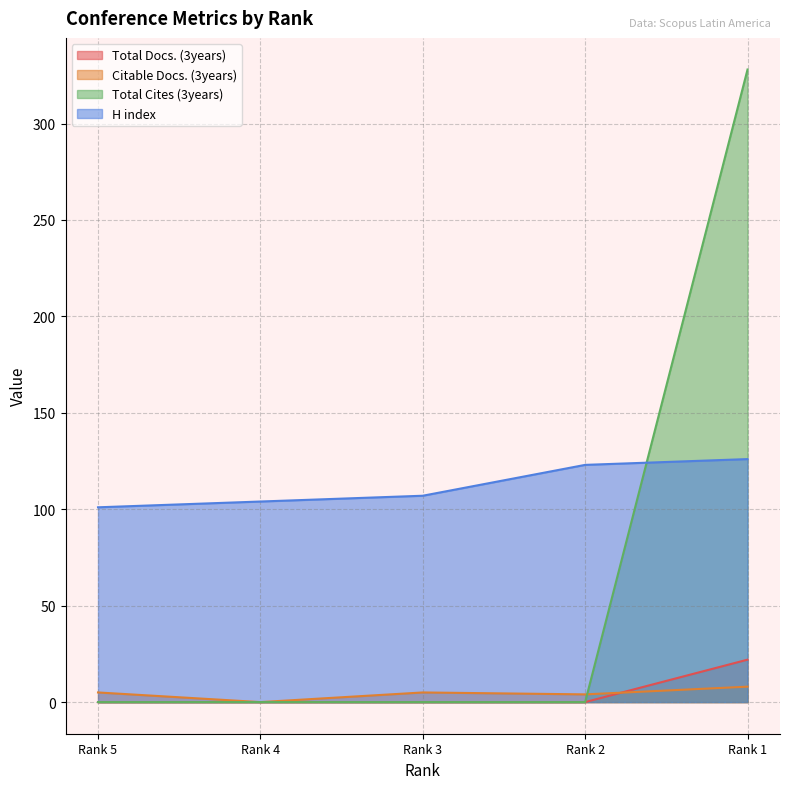

At which label is Total Cites (3years) closest to 164?

Rank 5